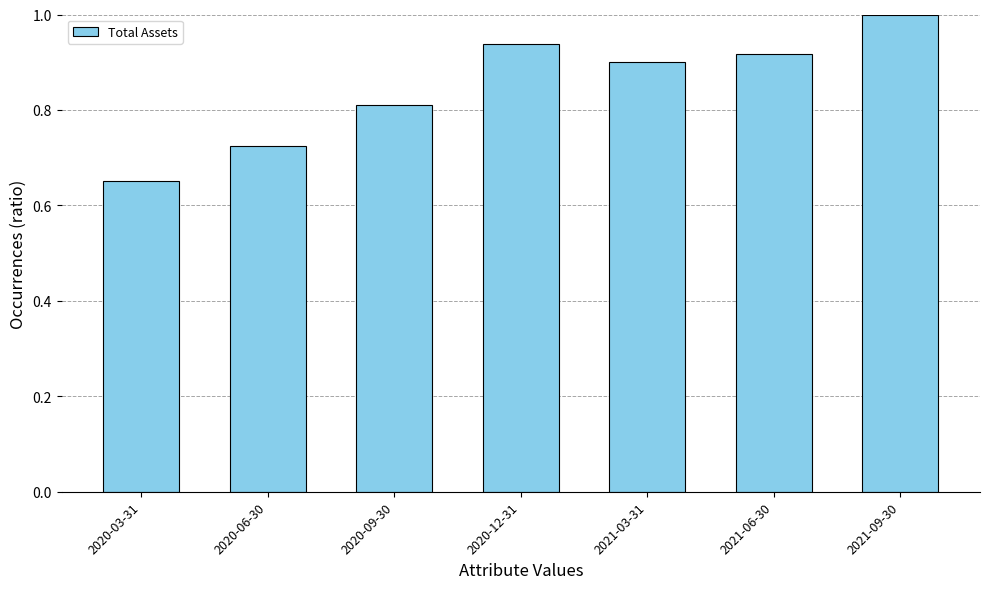

How many data points does each series have?

7